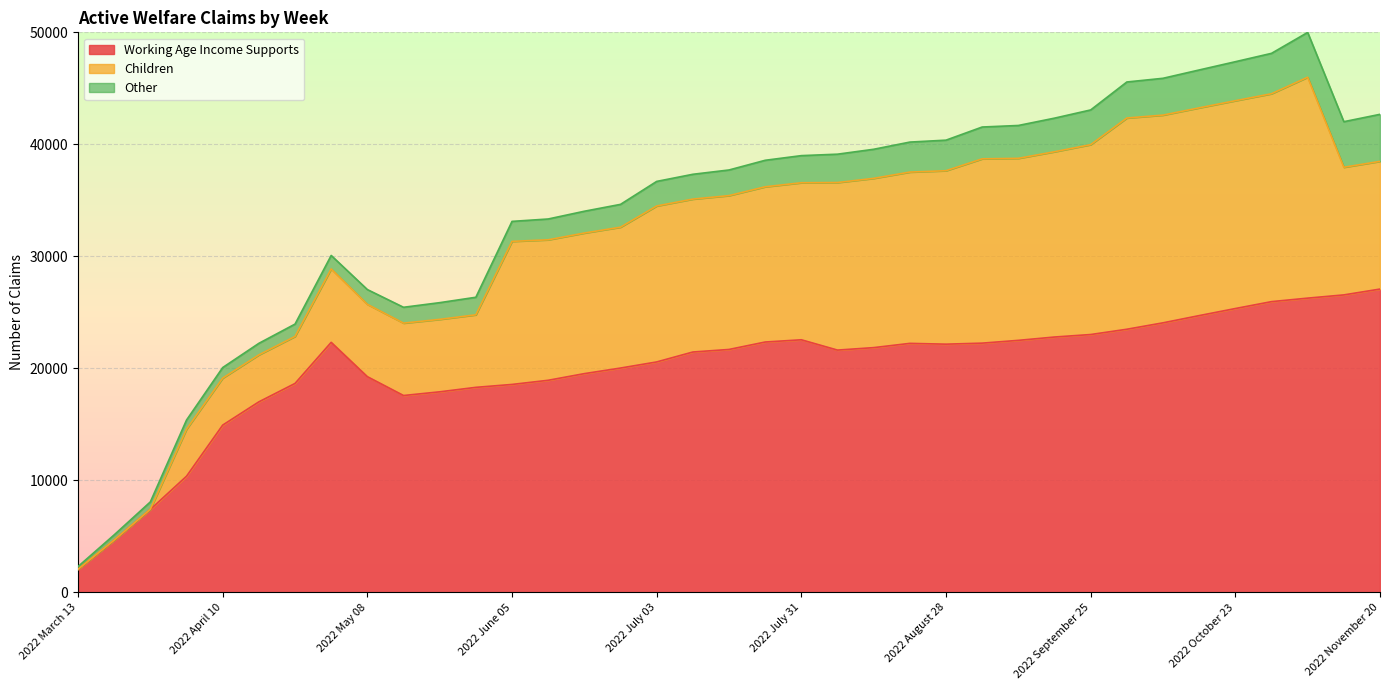

What is the sum of all Other values?

83014